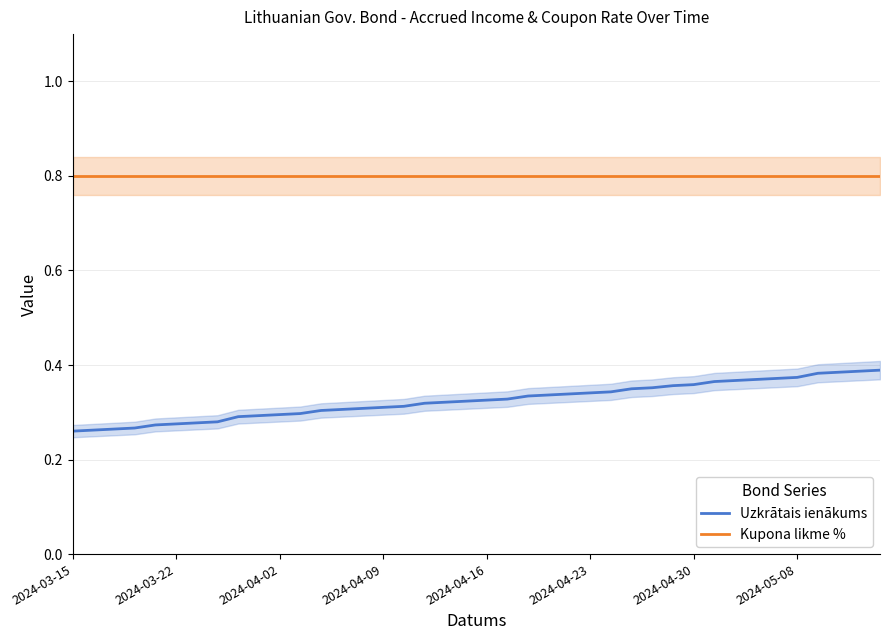

List the series in order of their overall mean, lowest first.

Uzkrātais ienākums, Kupona likme %